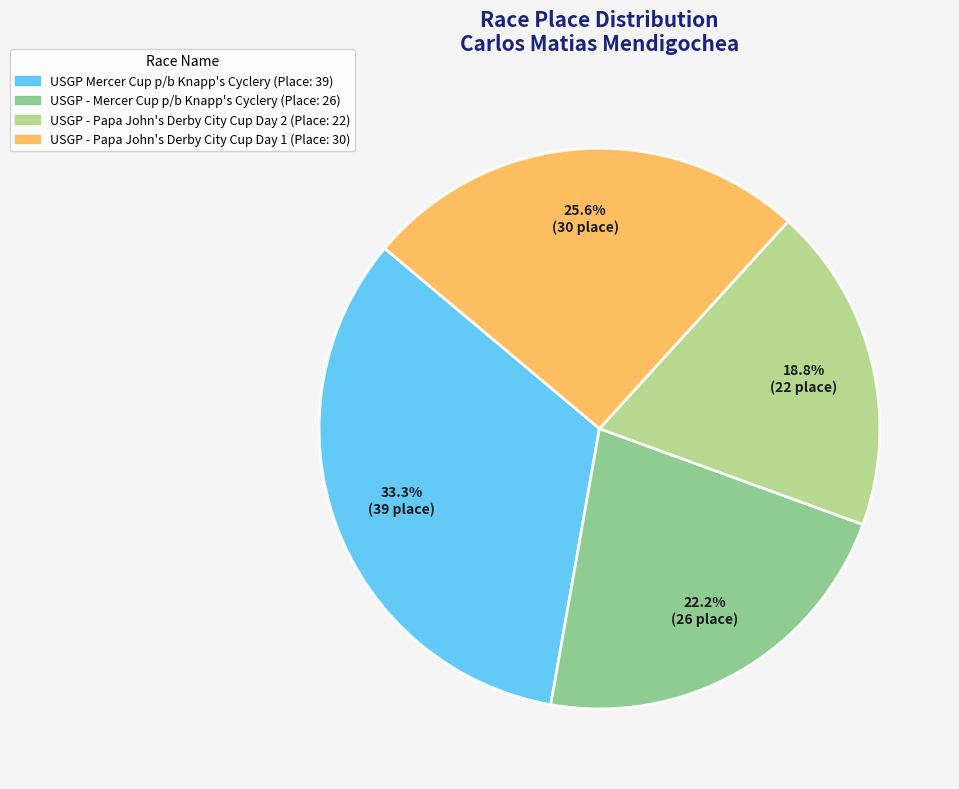

To the nearest percent, what portion does USGP Mercer Cup p/b Knapp's Cyclery represent?

33%